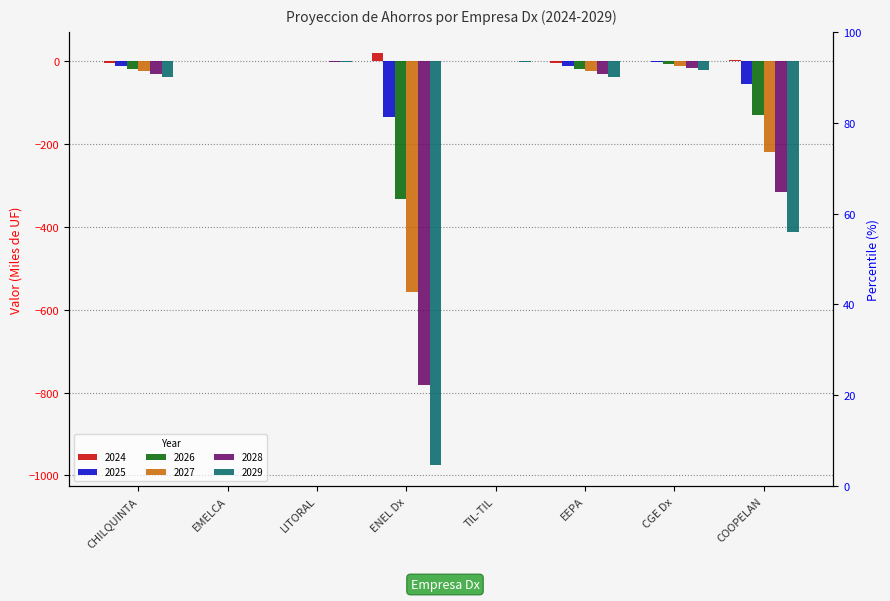

What is the difference between the maximum and minimum values in the 2027 series?

558.1